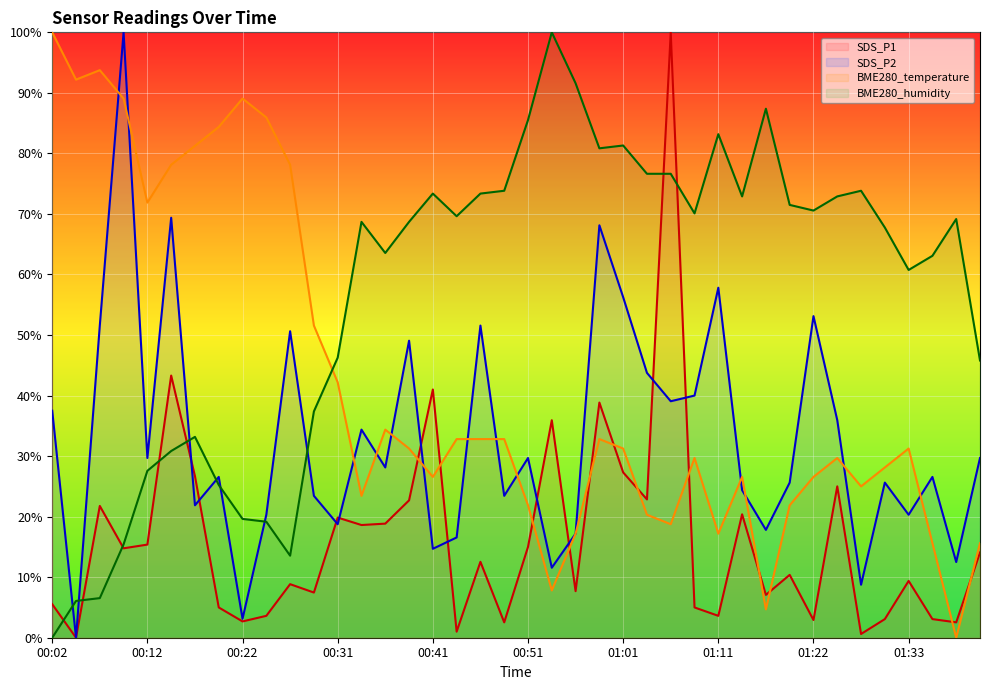

Rank the series by their average value, from highest to lowest.

BME280_humidity, BME280_temperature, SDS_P2, SDS_P1